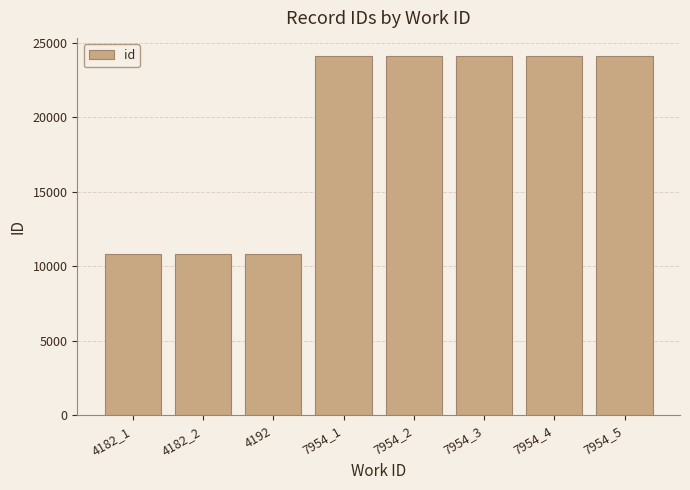

What is the sum of the values at 7954_4 and 4182_2?

34976